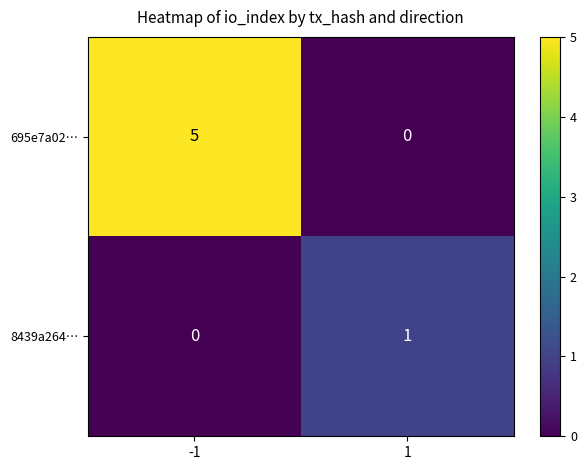

Which series has the largest range (max minus min)?

695e7a02…